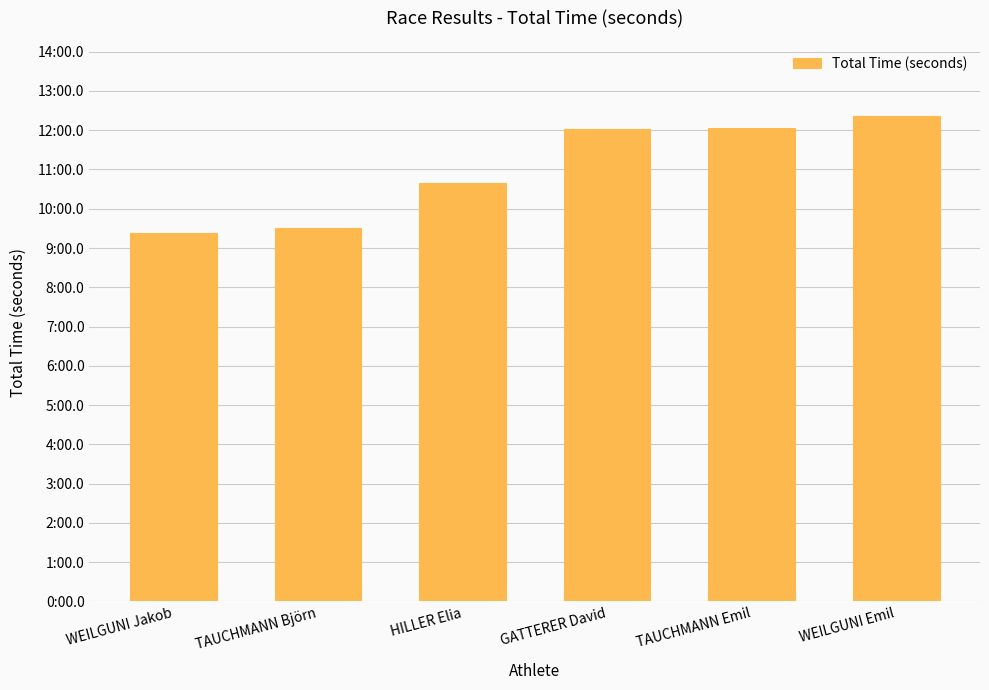

Does the chart contain any negative values?

No